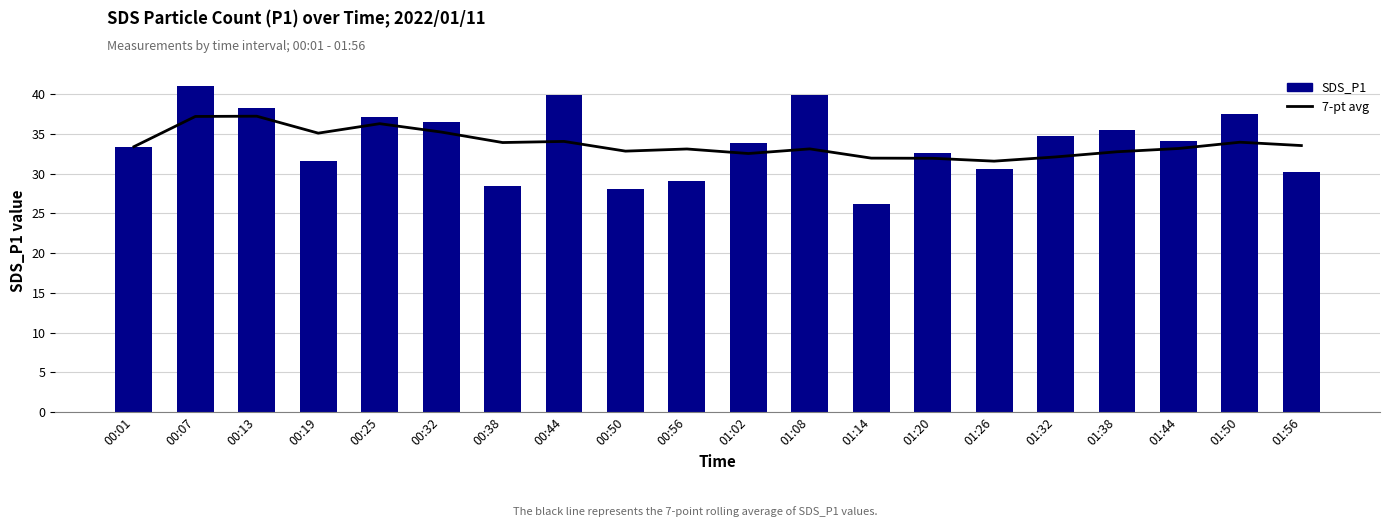

At 01:02, list the series in order from smallest to largest.

7-pt avg, SDS_P1